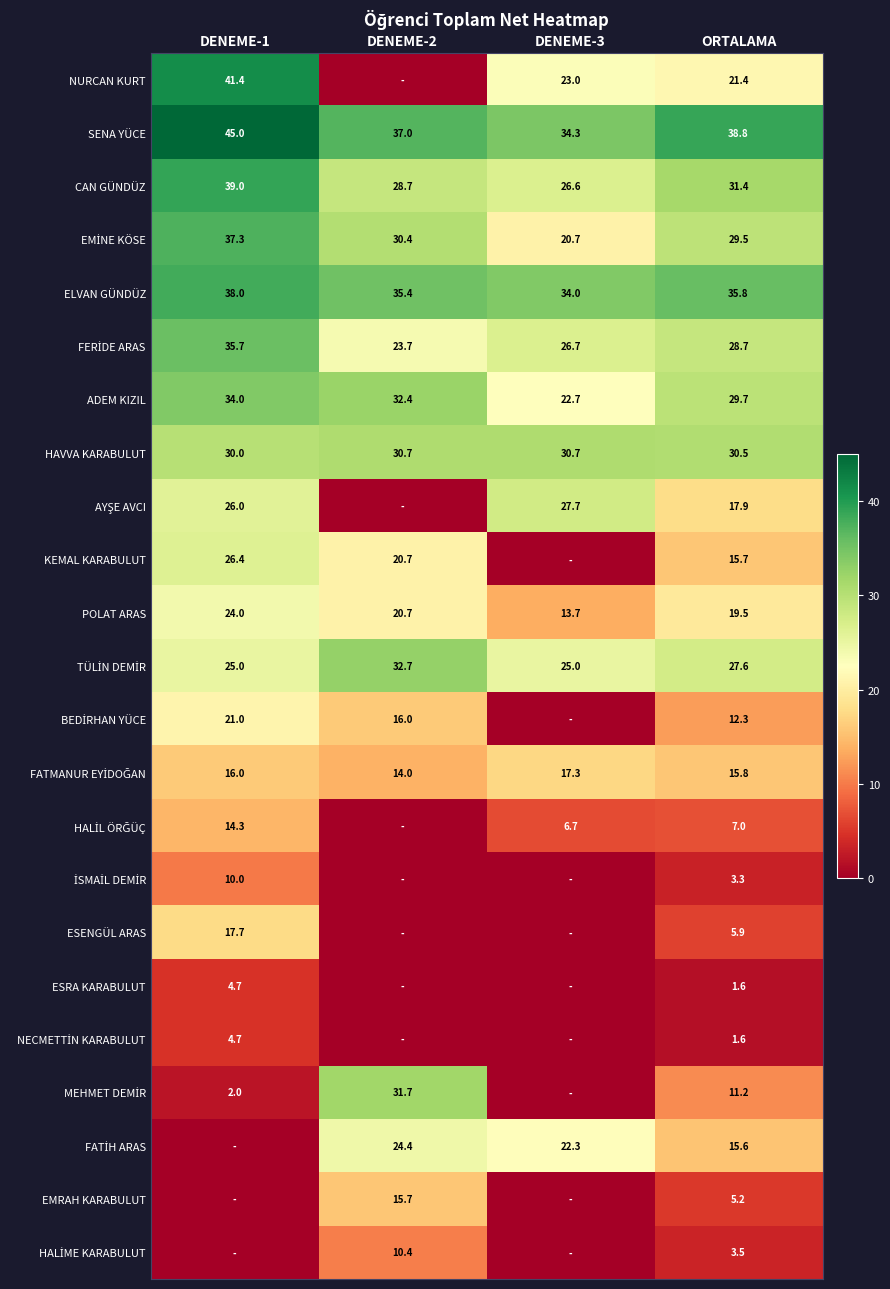

What is the difference between the maximum and second lowest values in the SENA YÜCE series?

8.0